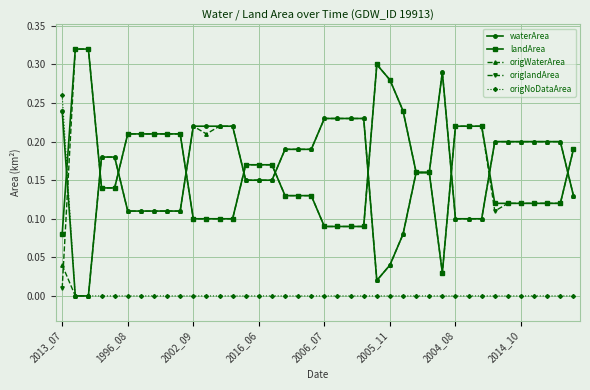

Which series has the widest spread of values?

origlandArea